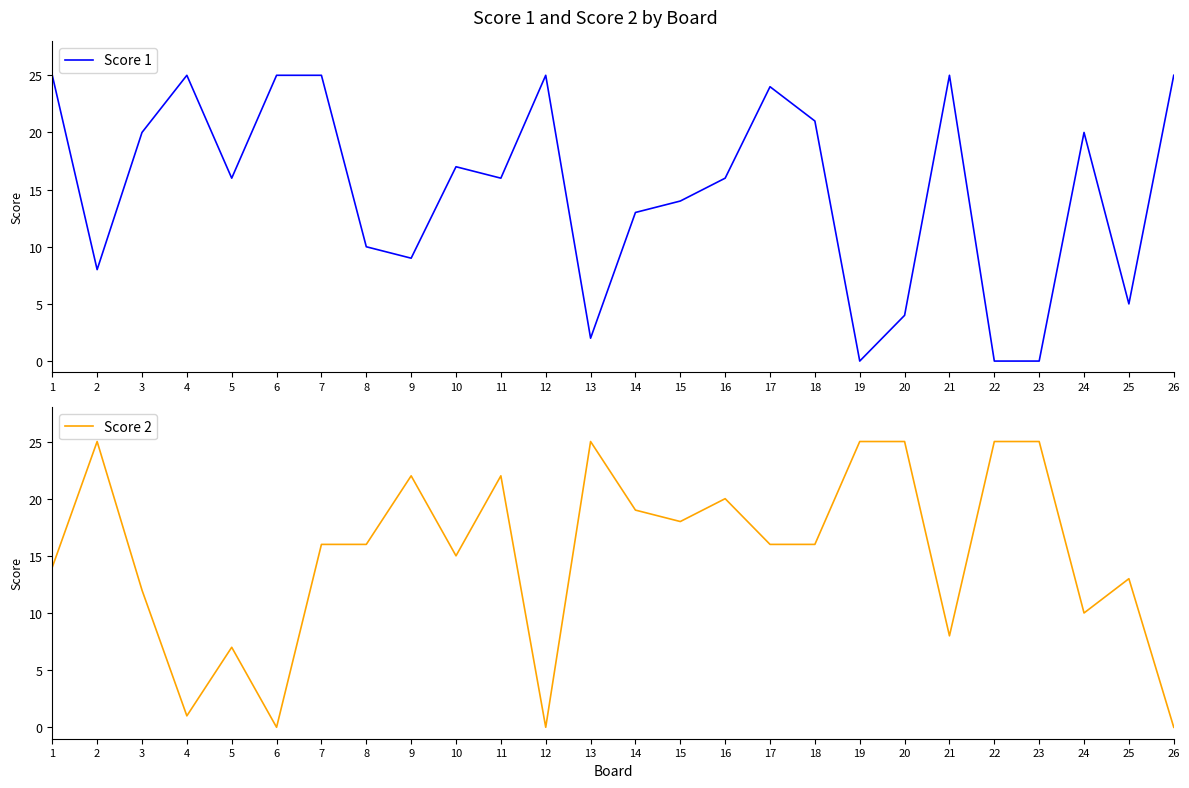

What is the total value across all series at 4?

26